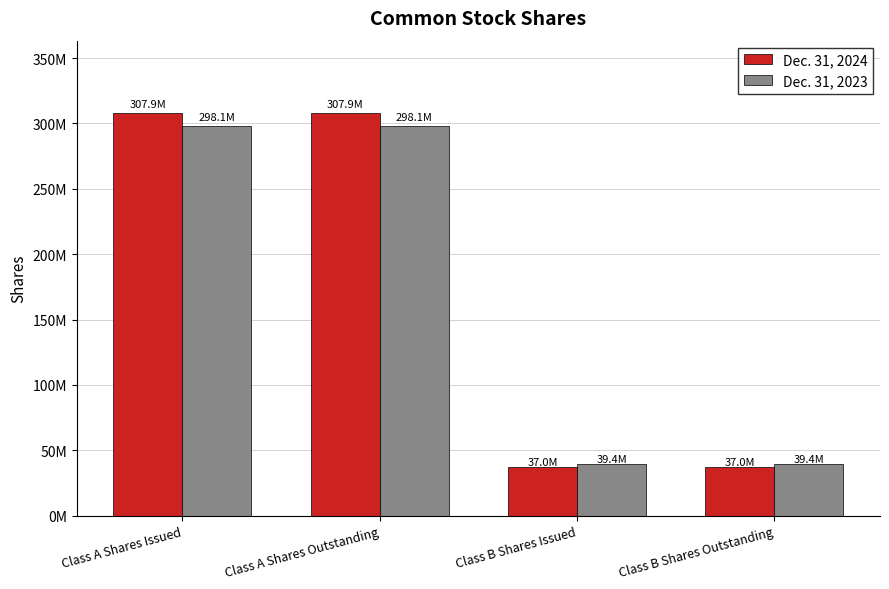

What is the label of the 2nd bar from the left?

Class A Shares Outstanding